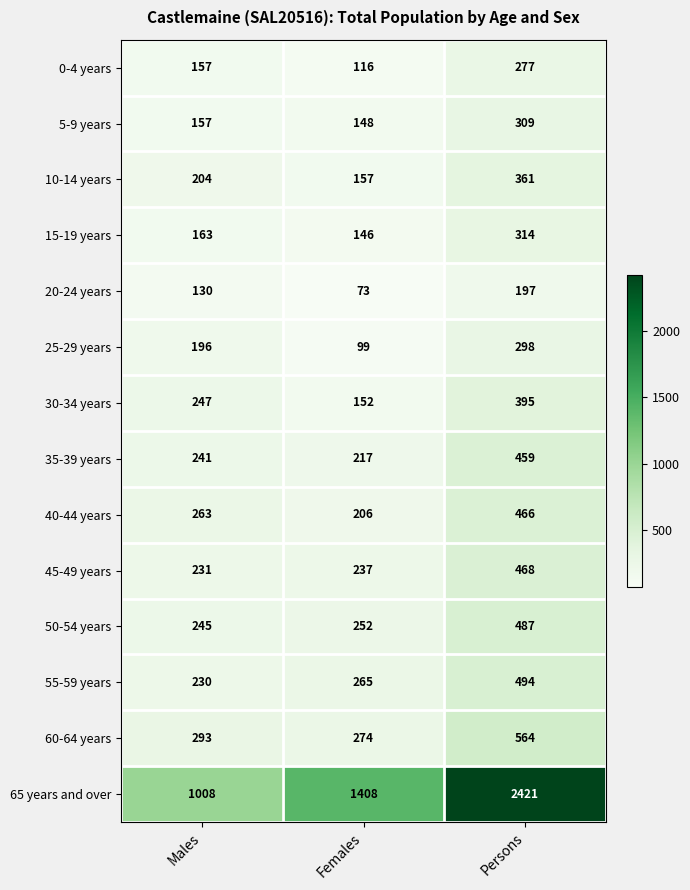

True or false: 0-4 years has a value of 229 at Males.

False